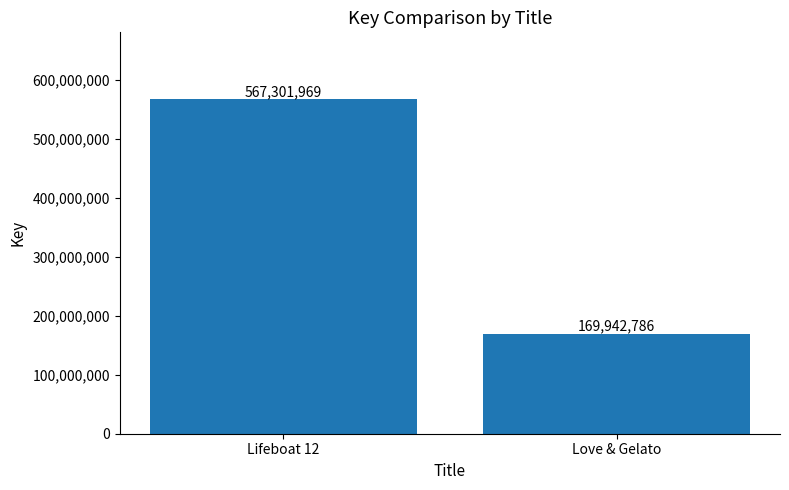

At which category does the chart reach its minimum across all series?

Love & Gelato